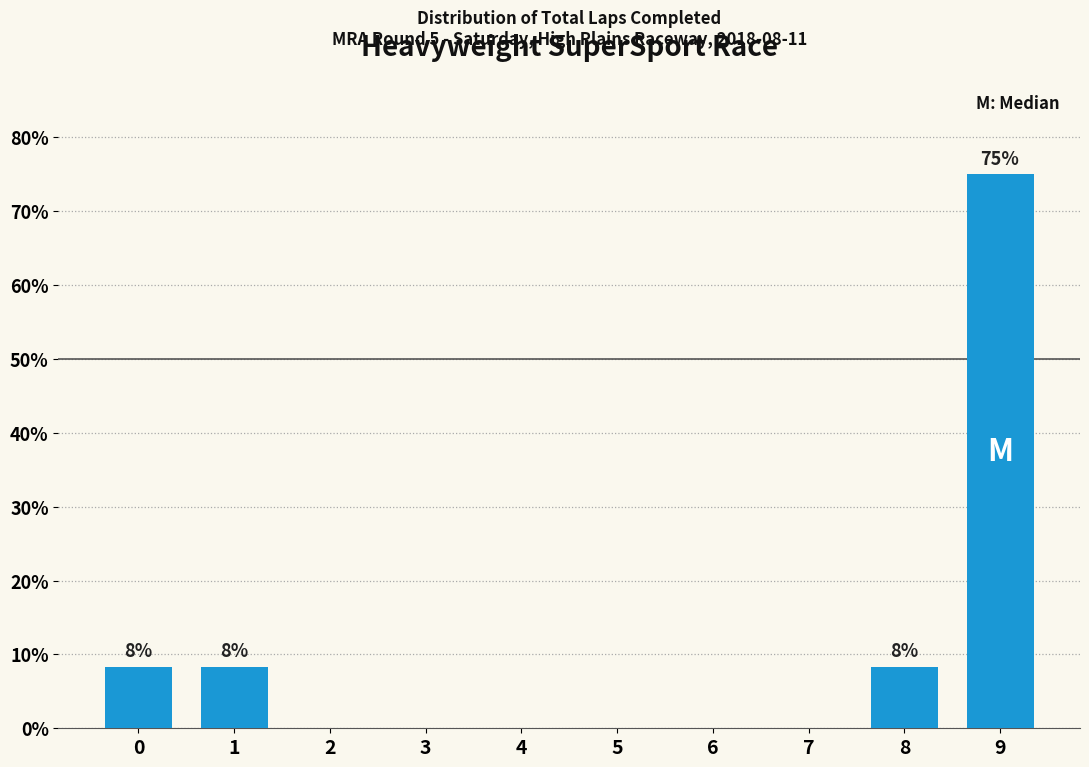

Reading left to right, extract all data points from this chart.

0=8.3	1=8.3	2=0.0	3=0.0	4=0.0	5=0.0	6=0.0	7=0.0	8=8.3	9=75.0